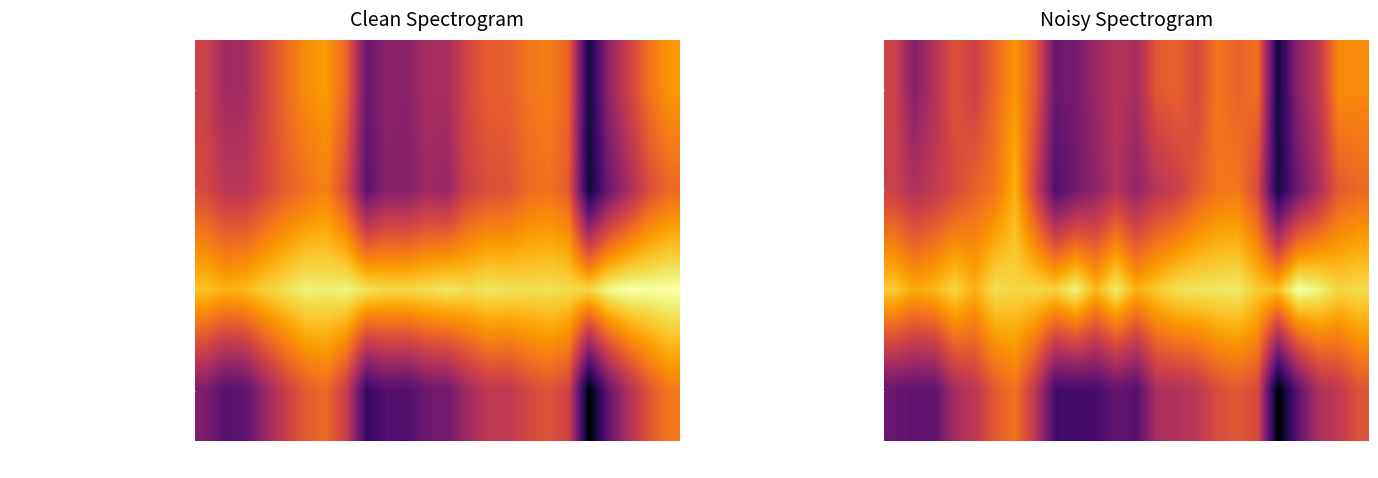

What is the spread (max minus min) of values at H30?

20.6